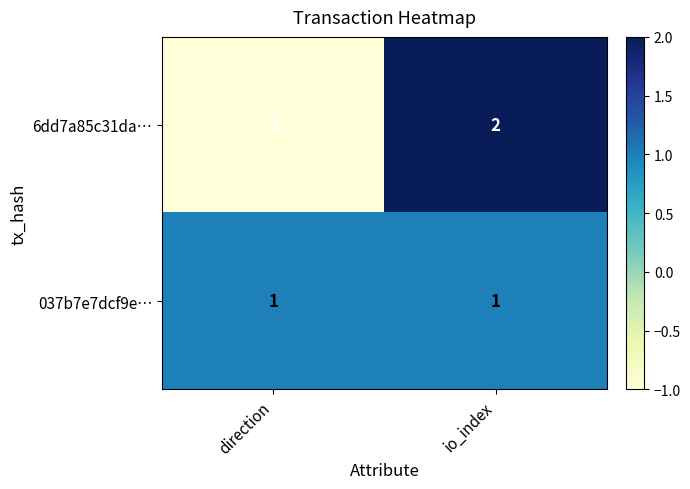

Which series has the largest range (max minus min)?

6dd7a85c31da…